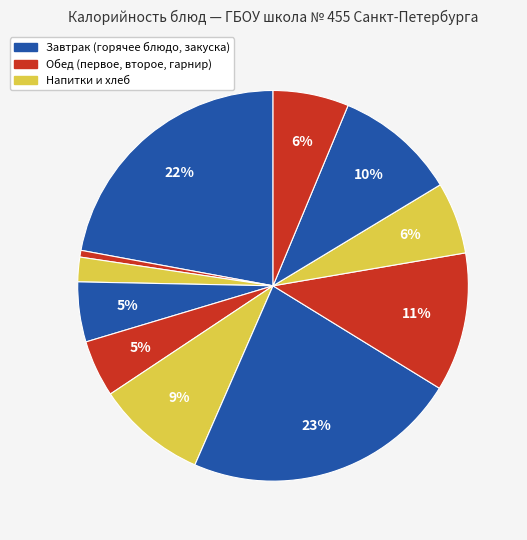

To the nearest percent, what is the average slice percentage?

9%